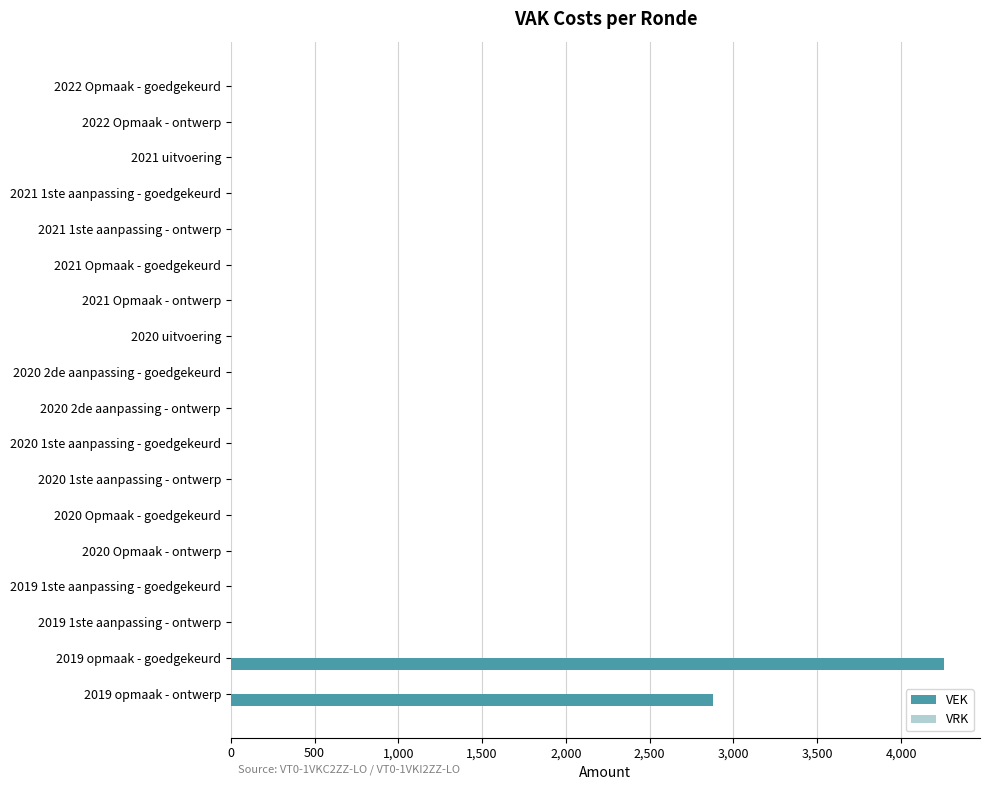

The chart shows a value of 0 at 2020 Opmaak - goedgekeurd. True or false?

True